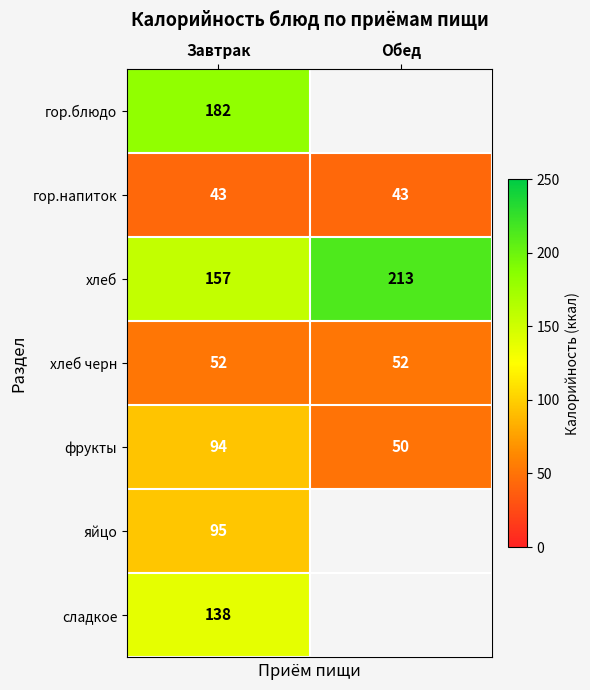

What is the sum of all гор.напиток values?

86